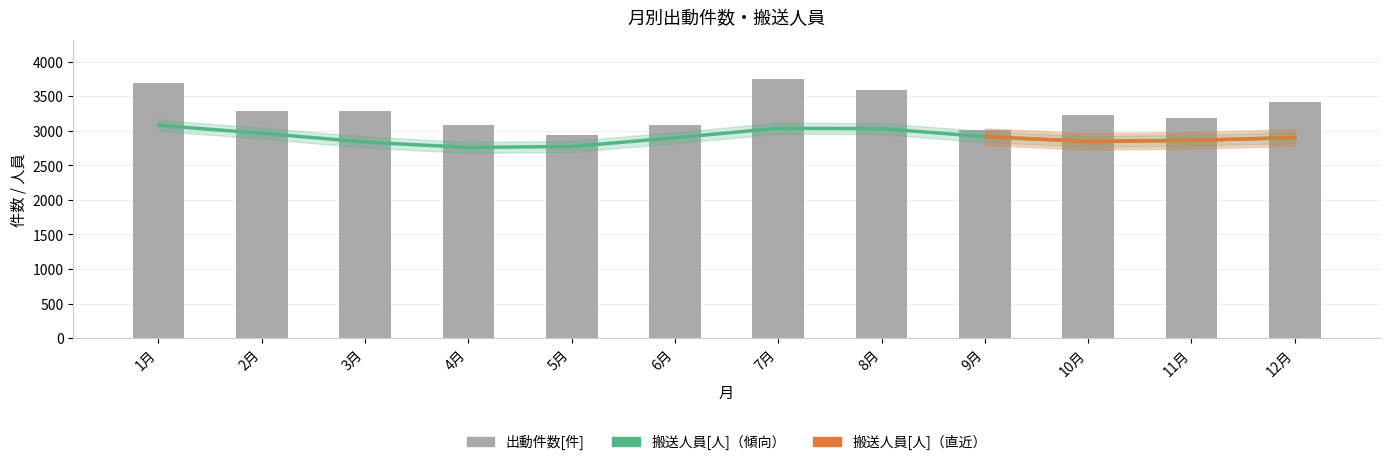

What is the sum of the values at 6月 and 10月?

6311